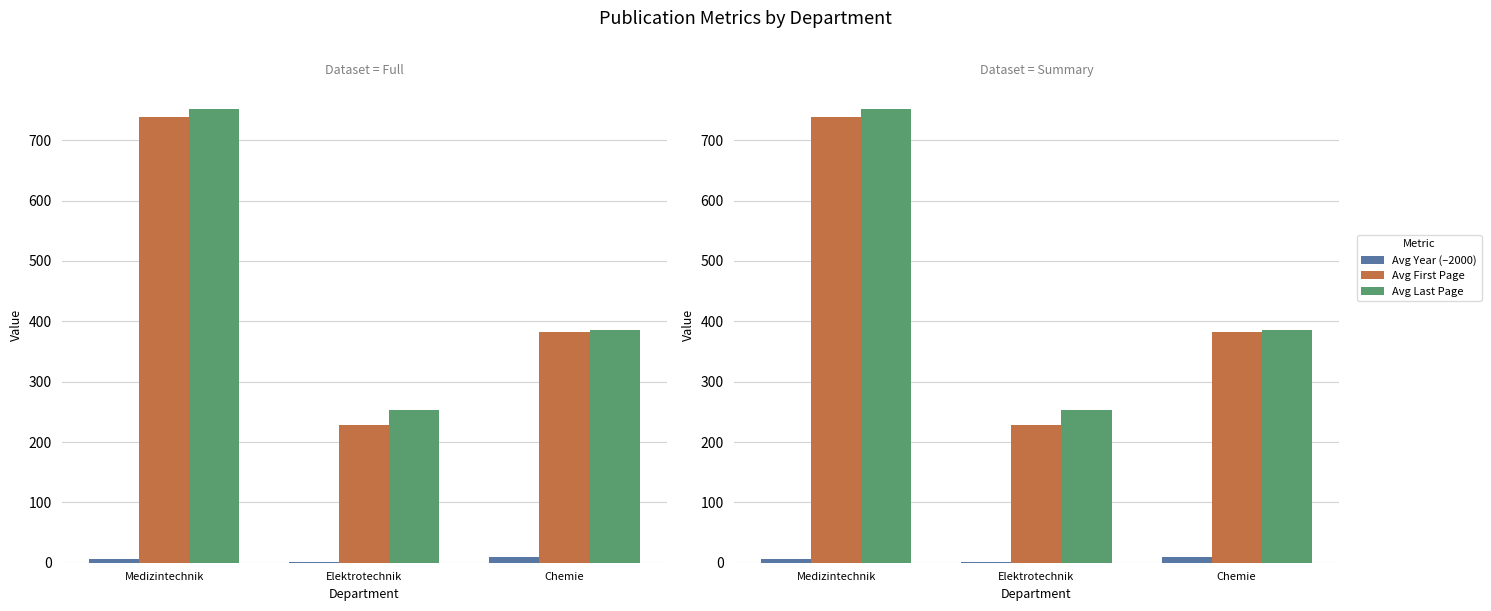

What is the average value of the Avg Last Page series?

463.1